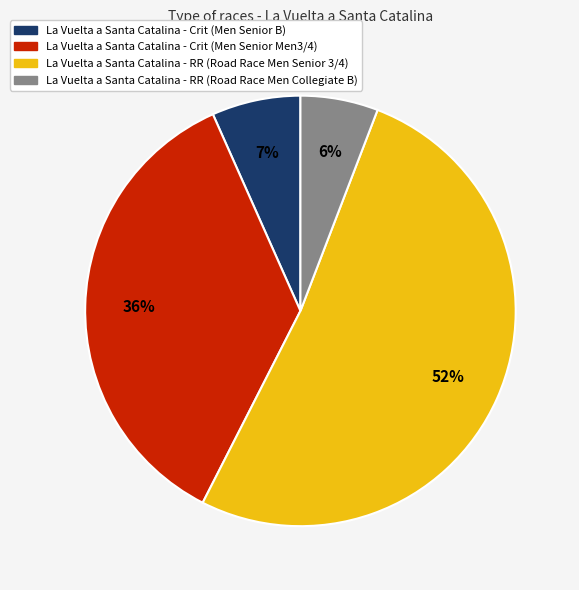

To the nearest percent, what percentage of the pie is La Vuelta a Santa Catalina - Crit (Men Senior B)?

7%